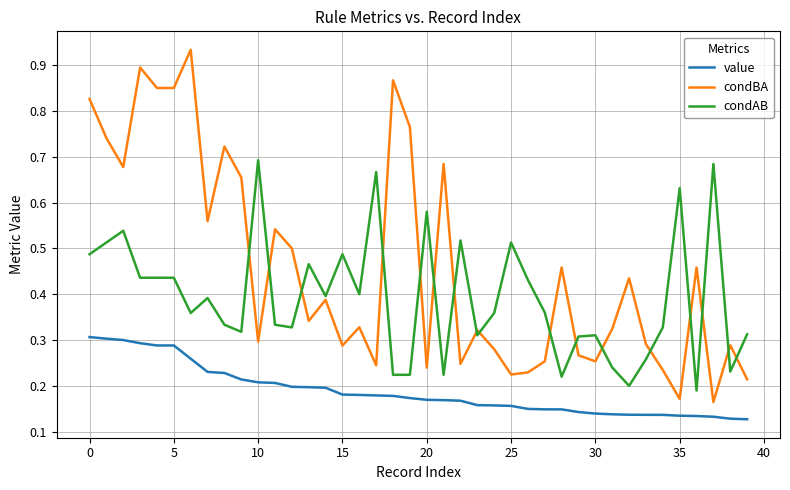

Rank the series by their maximum value, from lowest to highest.

value, condAB, condBA